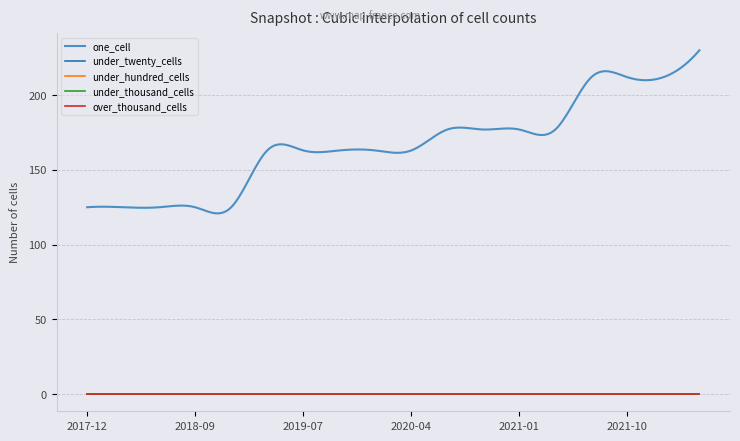

What position from the left is 2019-04-06?

6